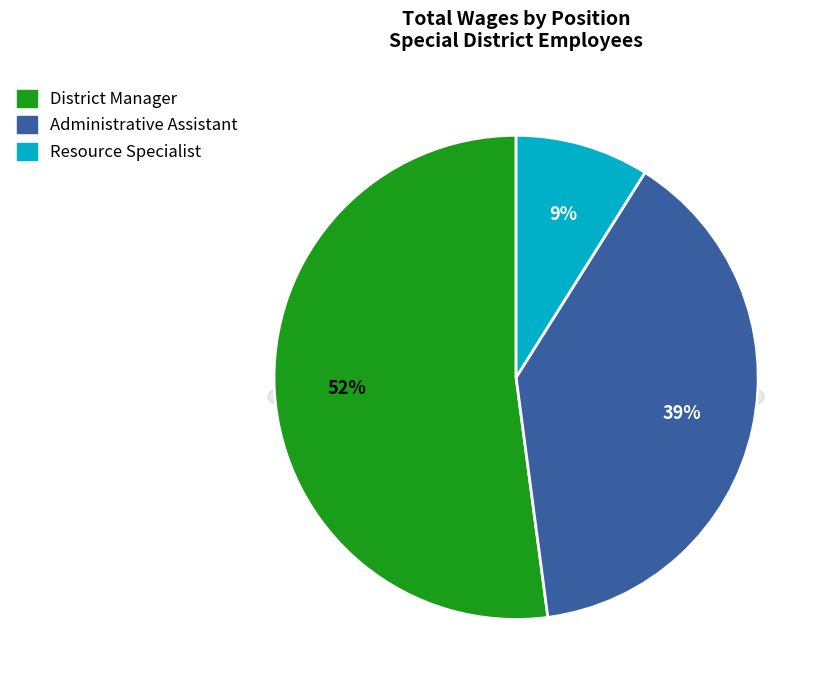

Between District Manager and Administrative Assistant, which is larger?

District Manager